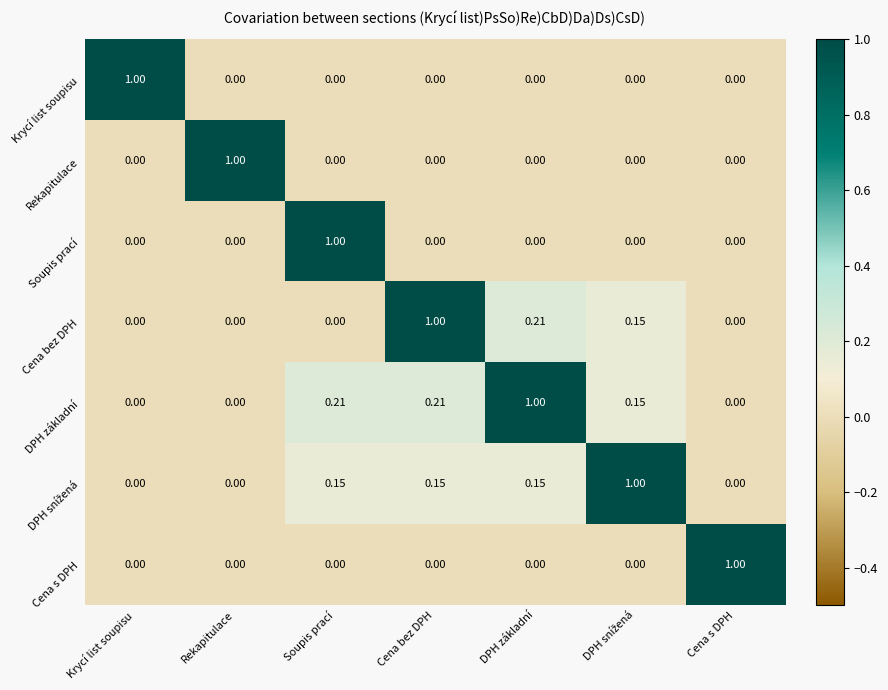

Which series has the largest total across all categories?

DPH základní